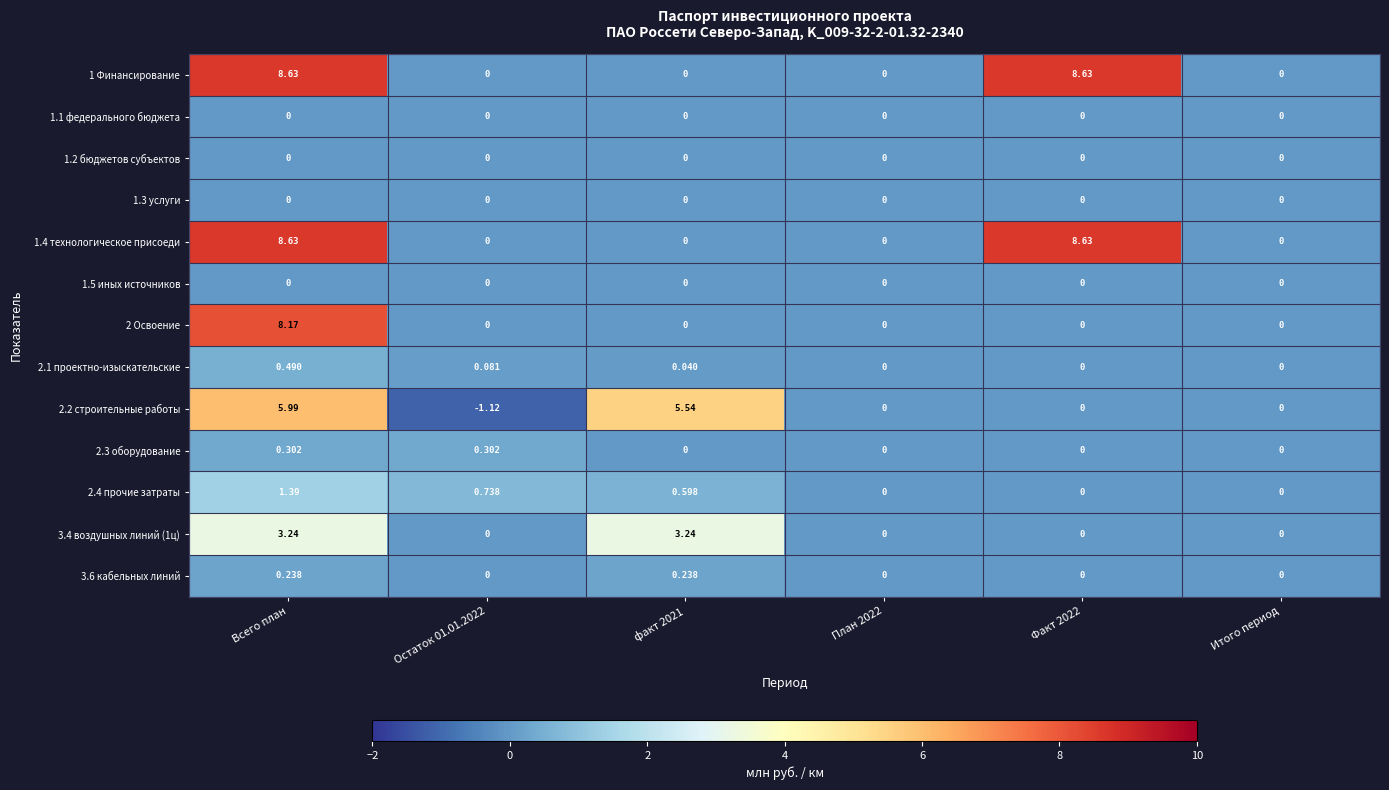

At which label does 2.2 строительные работы reach its peak?

Всего план